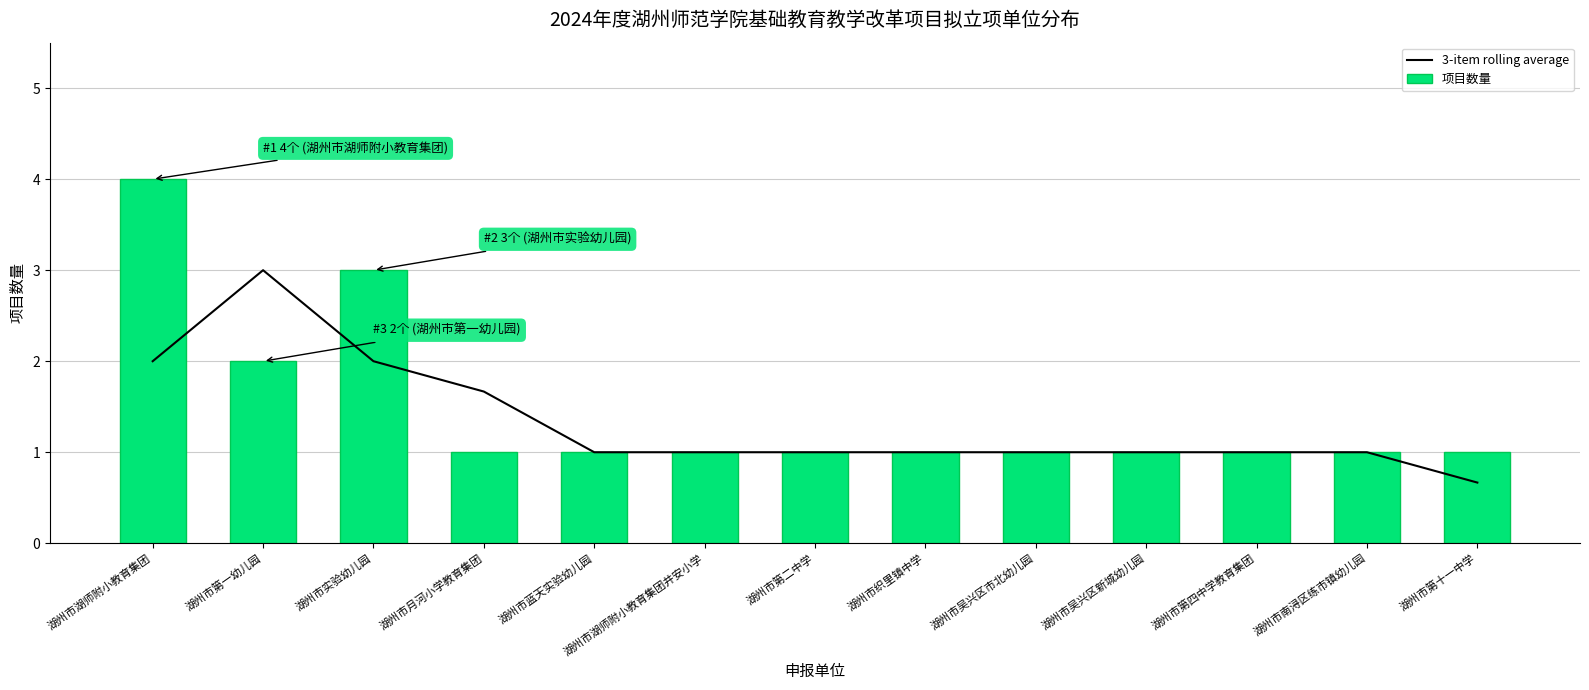

The 3-item rolling average series shows 0.4 at 湖州市蓝天实验幼儿园. True or false?

False